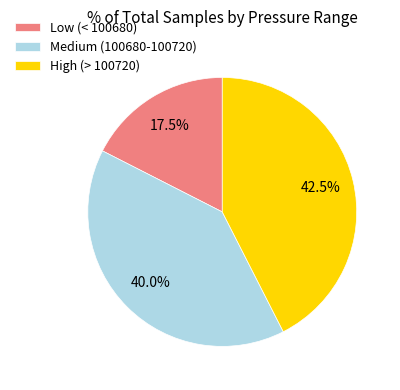

Is there any slice that represents more than half of the pie?

No